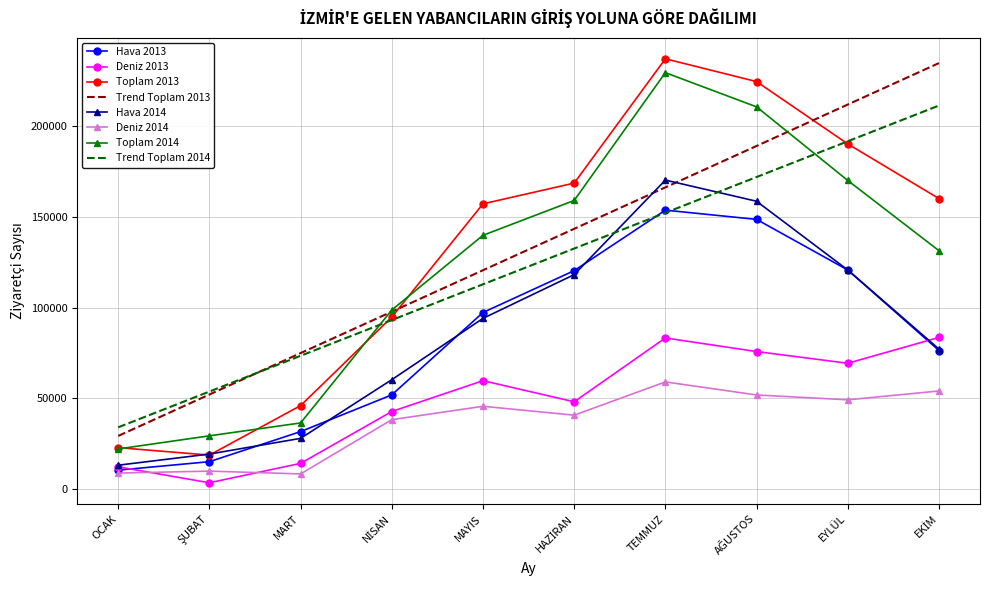

Is it true that Toplam 2014 equals 22213.0 at OCAK?

True